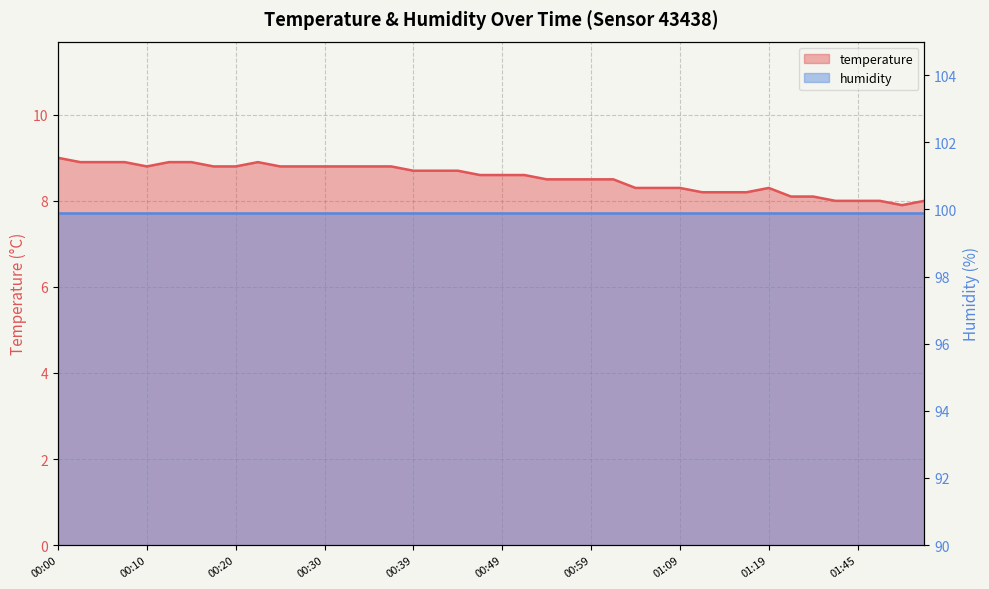

Is it true that the value at 2023-05-10T01:07 is 8.3?

True